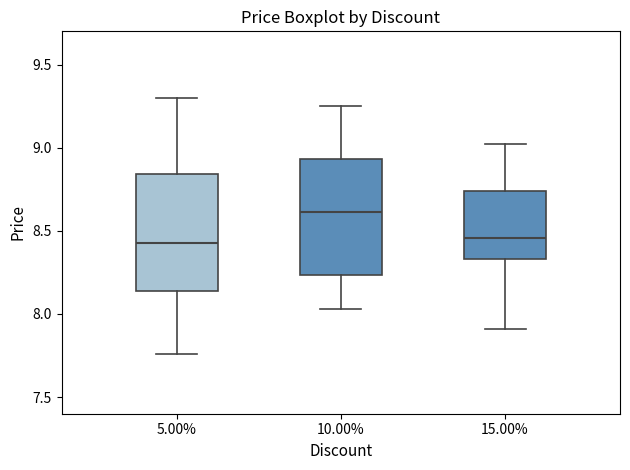

Where is the lower edge of the box at x = 10.00% on the y-axis? The values are not printed on the chart, so give them approximately, as read against the axis.

8.25